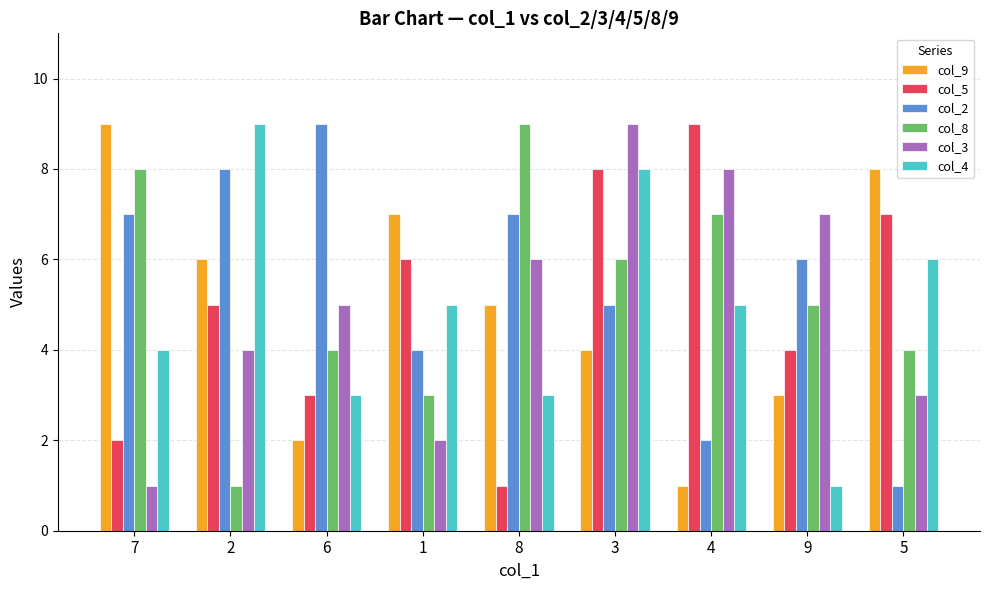

What is the total value across all series at 5?

29